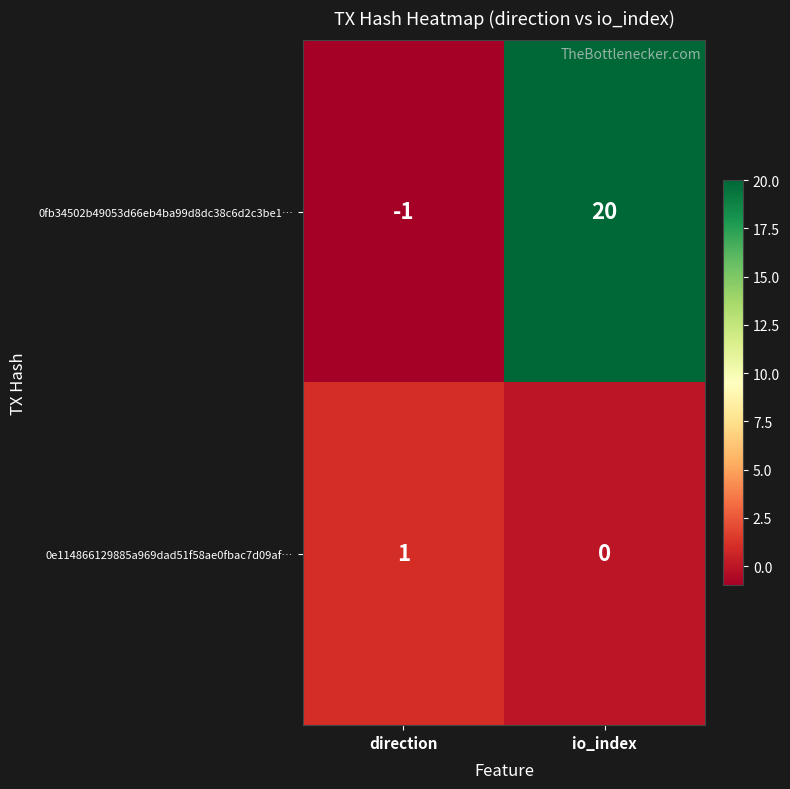

Count the number of categories in the chart.

2